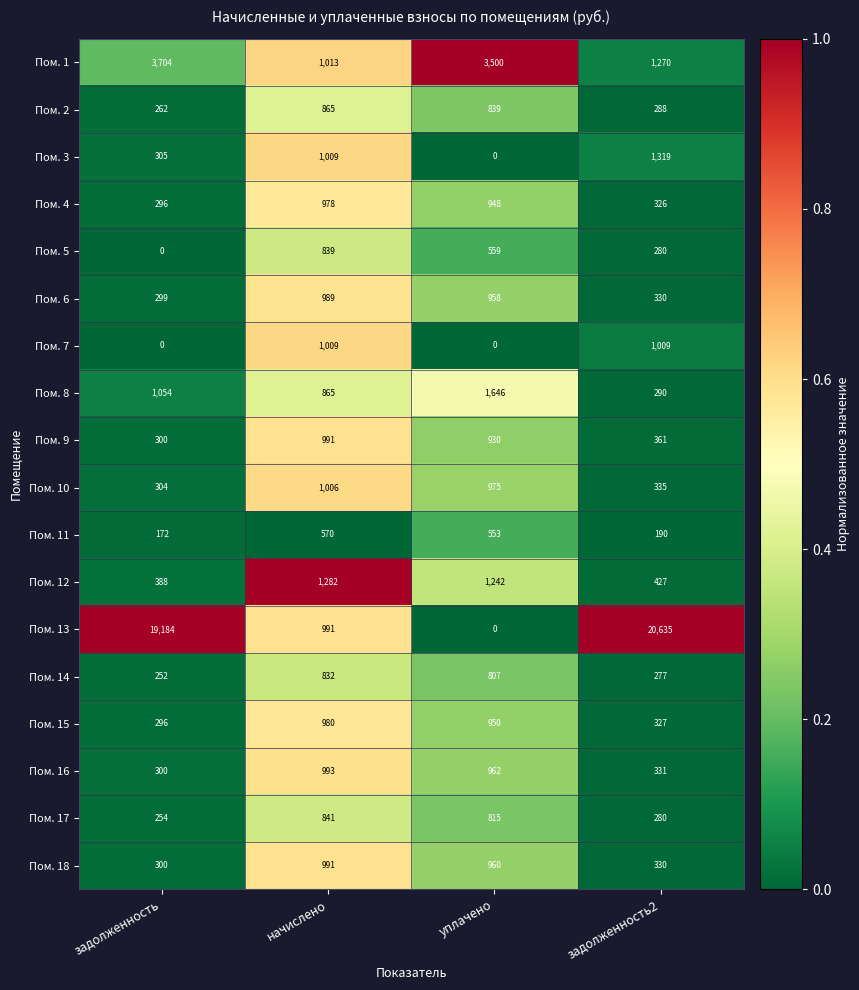

Rank the categories by Пом. 8 value from lowest to highest.

задолженность2, начислено, задолженность, уплачено